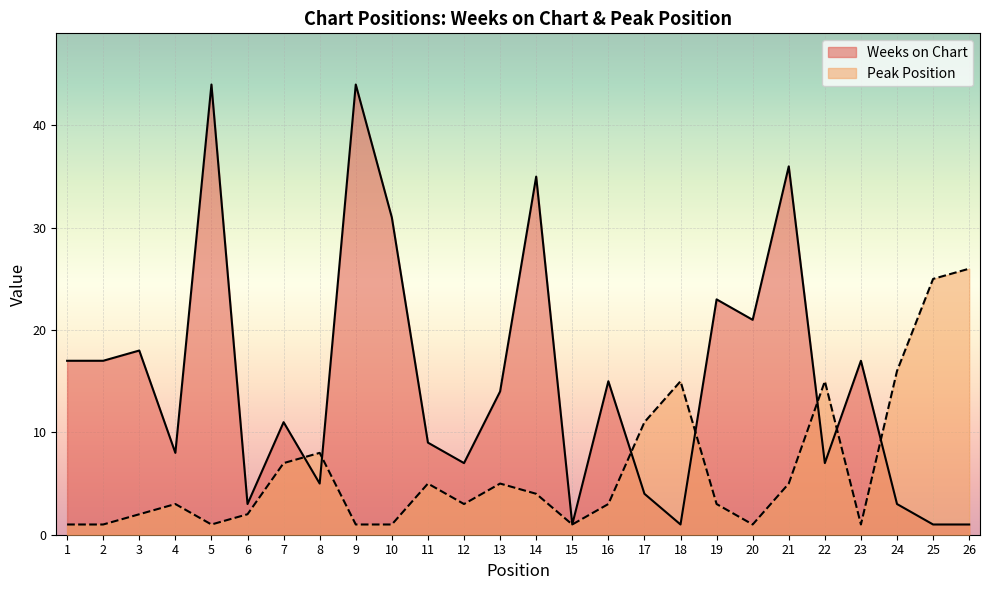

What are all the series names shown in the legend?

Weeks on Chart, Peak Position